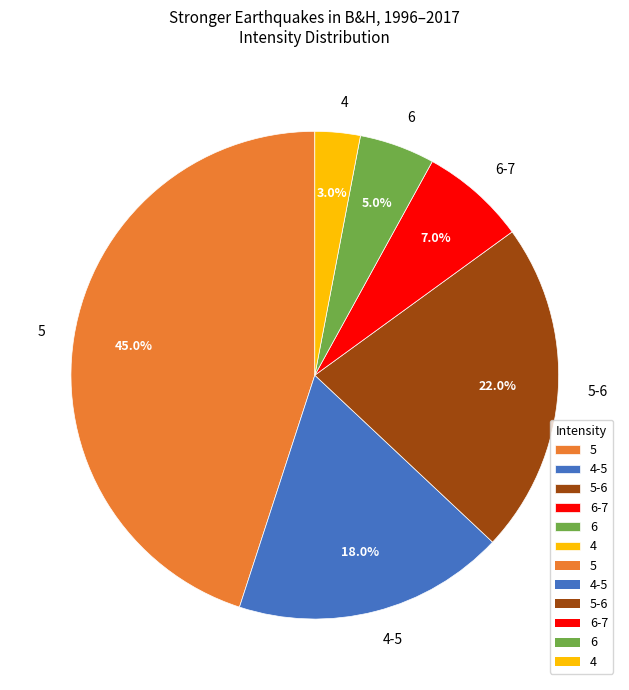

How many segments does this pie chart have?

6